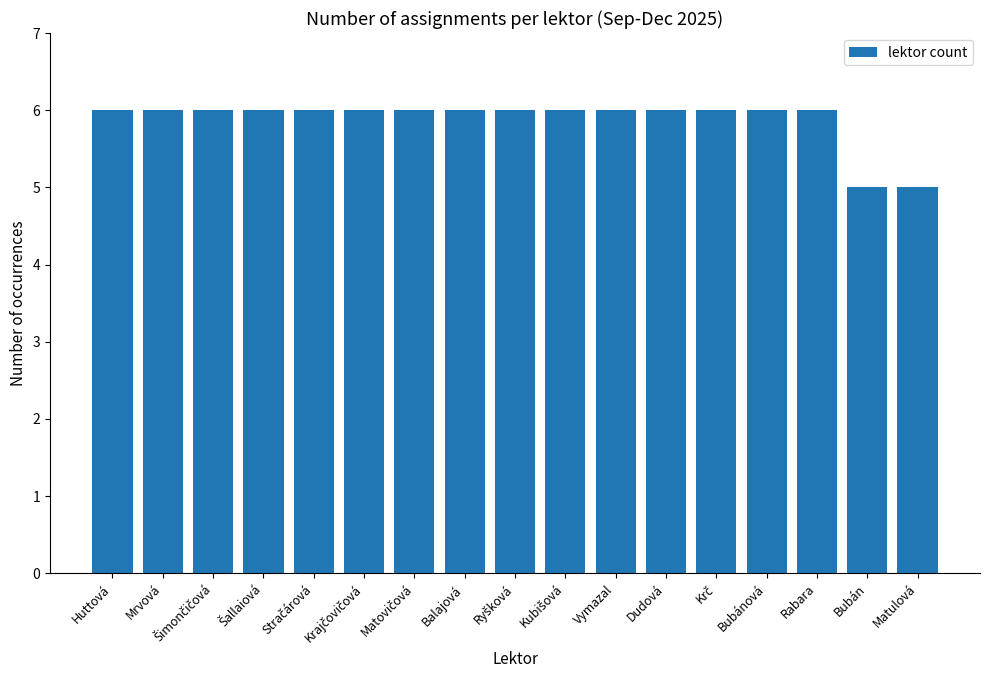

How many data points does each series have?

17